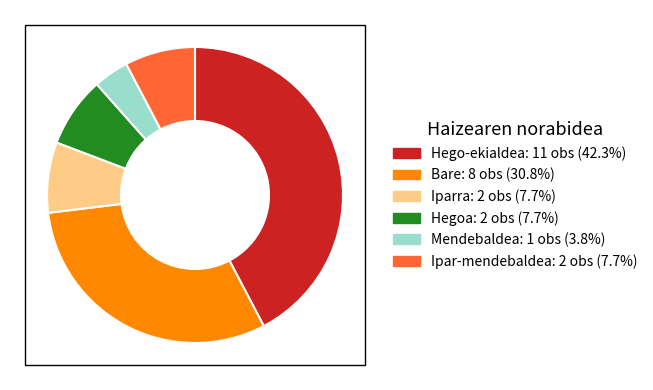

Between Hegoa and Mendebaldea, which is larger?

Hegoa